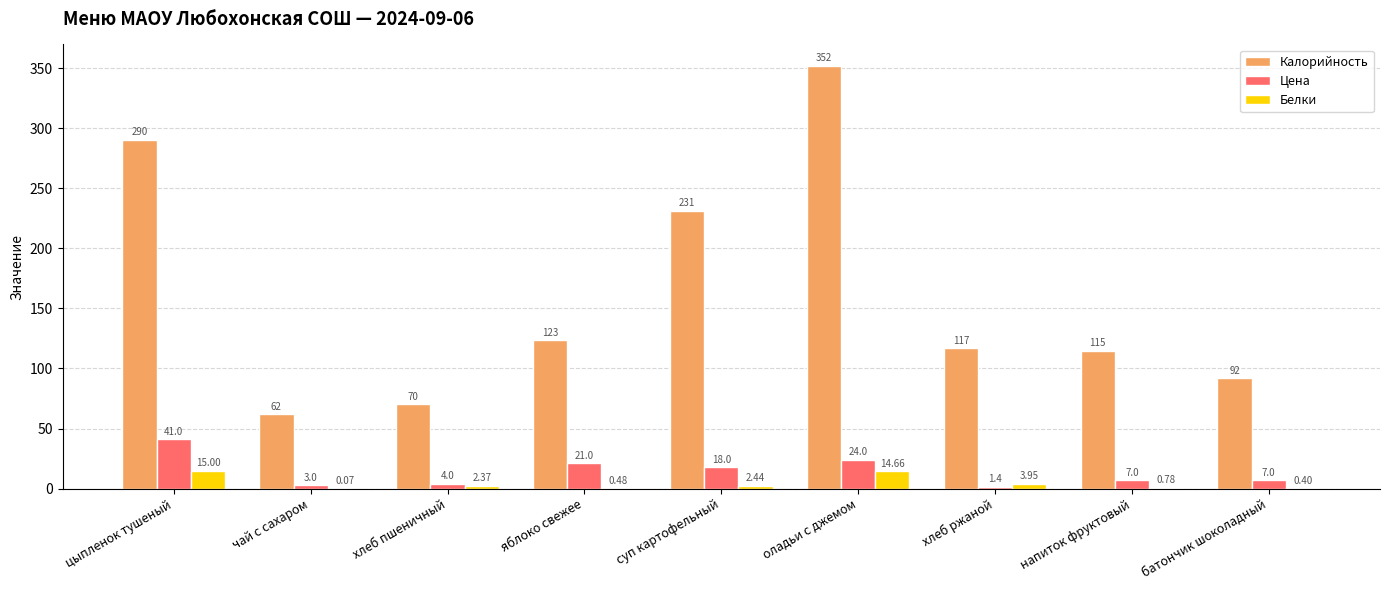

At which label does Белки first exceed 2?

цыпленок тушеный